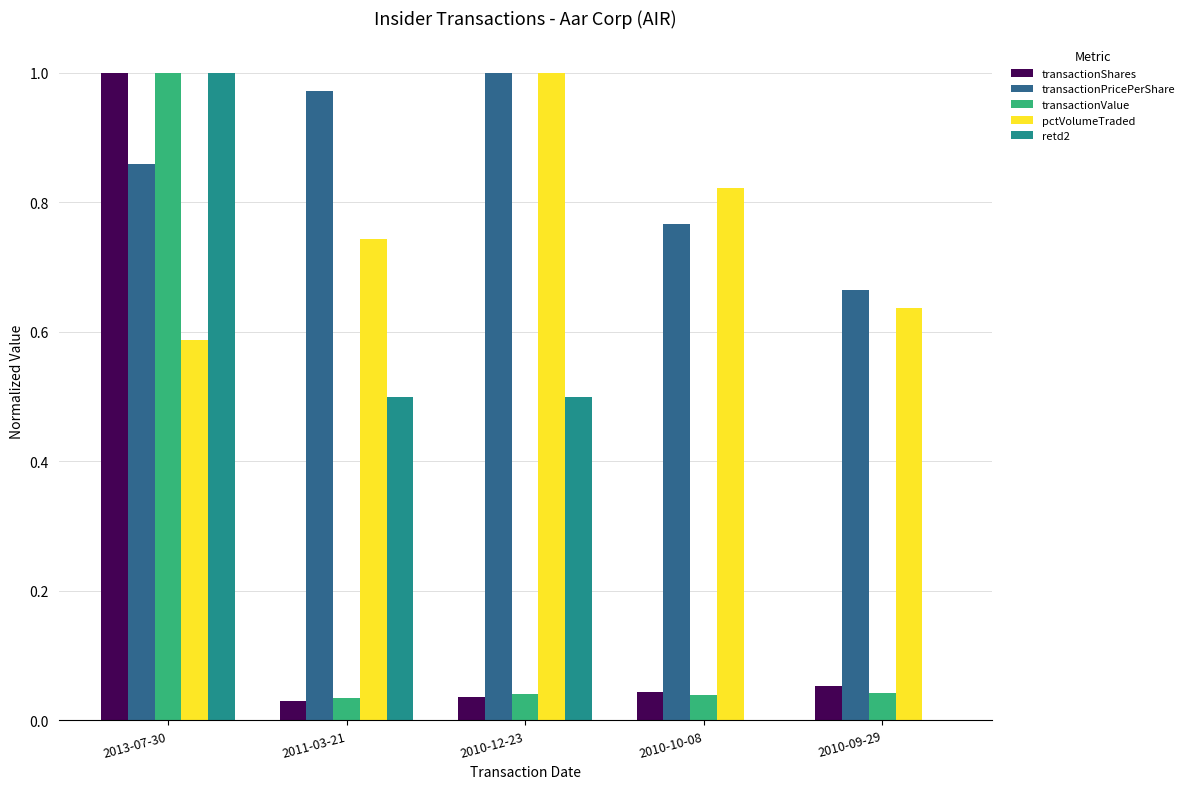

At which category is the sum across all series the highest?

2013-07-30